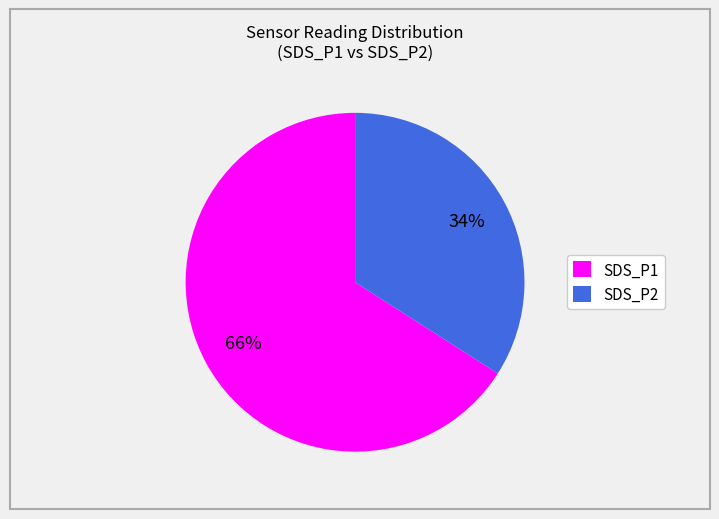

Rank the categories by value from highest to lowest.

SDS_P1, SDS_P2